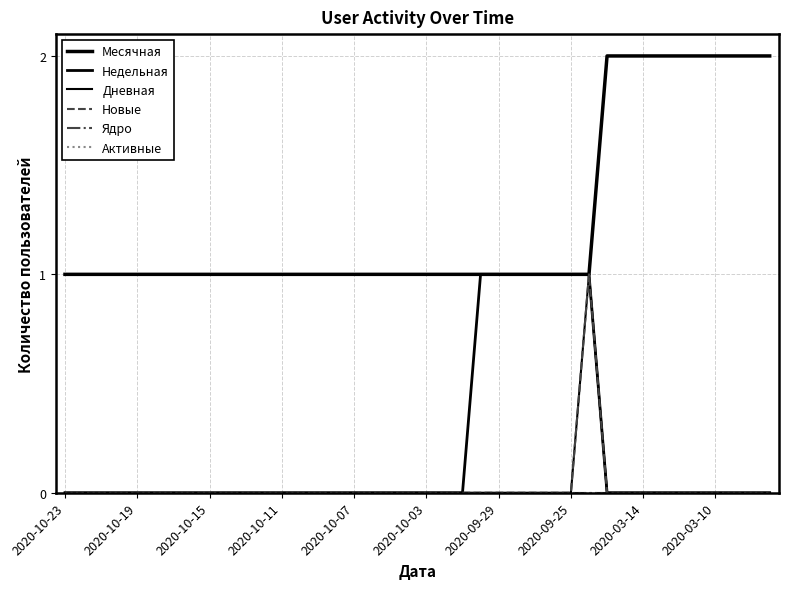

List the series in order of their peak value, lowest first.

Ядро, Активные, Недельная, Дневная, Новые, Месячная